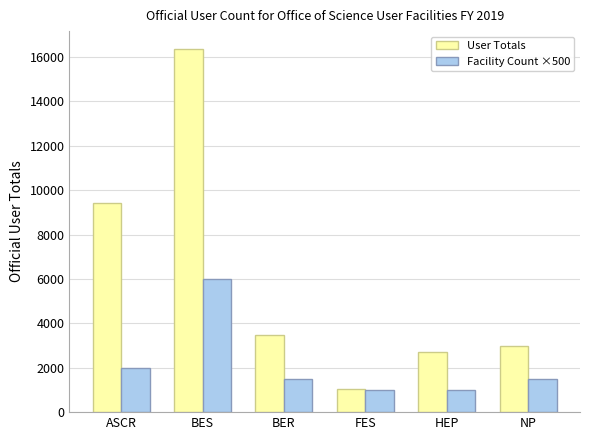

Which label corresponds to the largest value in the chart?

BES